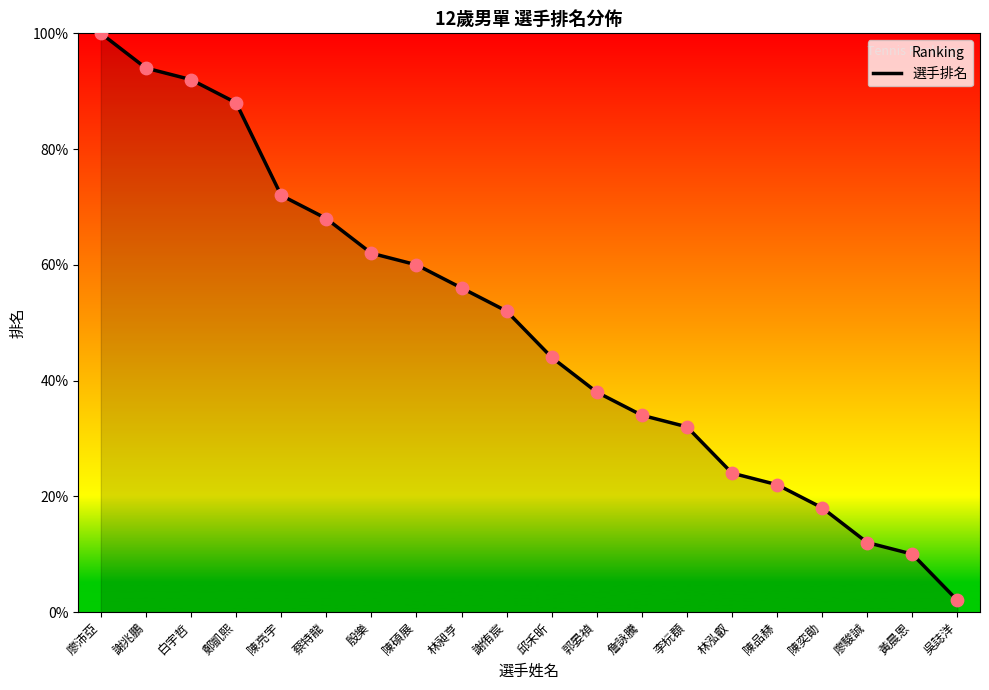

What is the change in value from 殷樂 to 黃晨恩?

-52.0